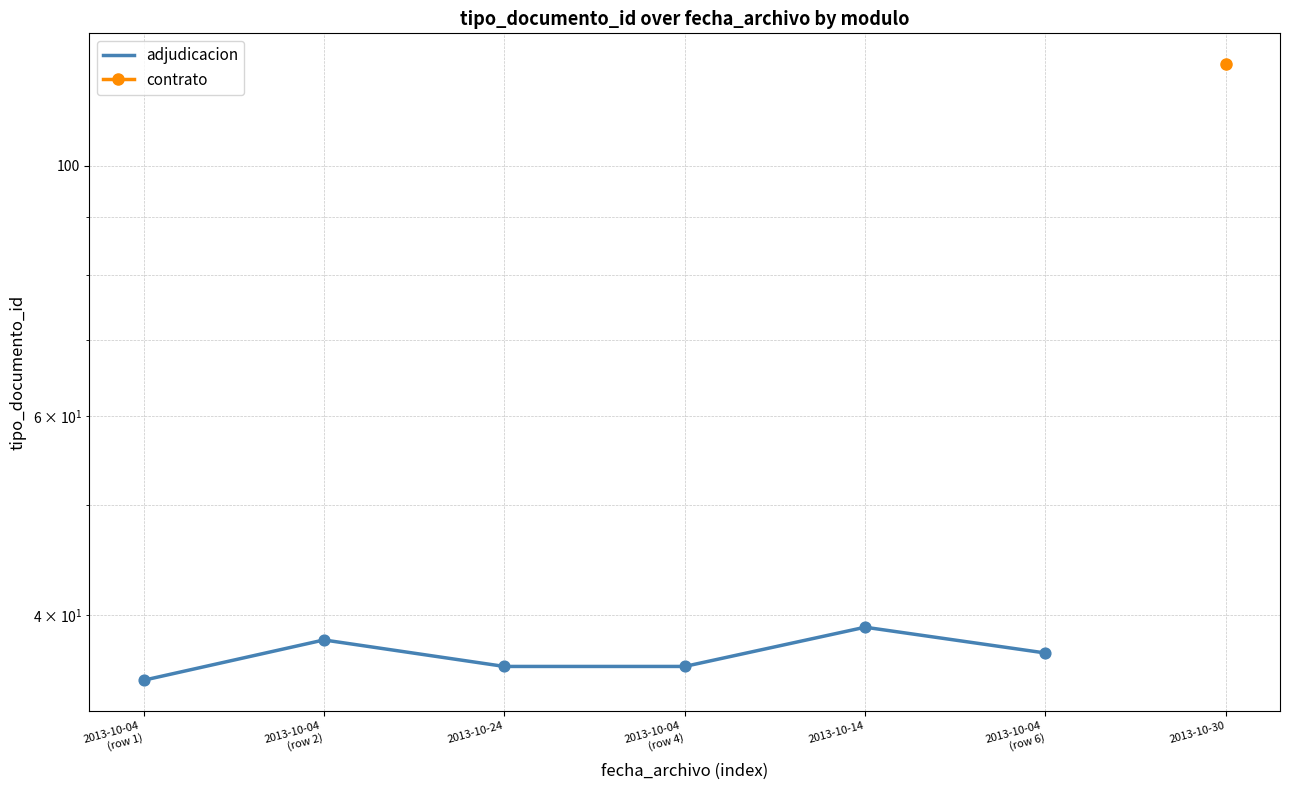

Approximately how many times larger is the value at 2013-10-04
(row 4) compared to 2013-10-14?

0.9